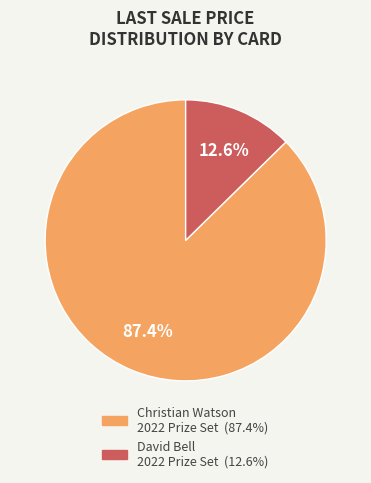

How many slices are in this pie chart?

2